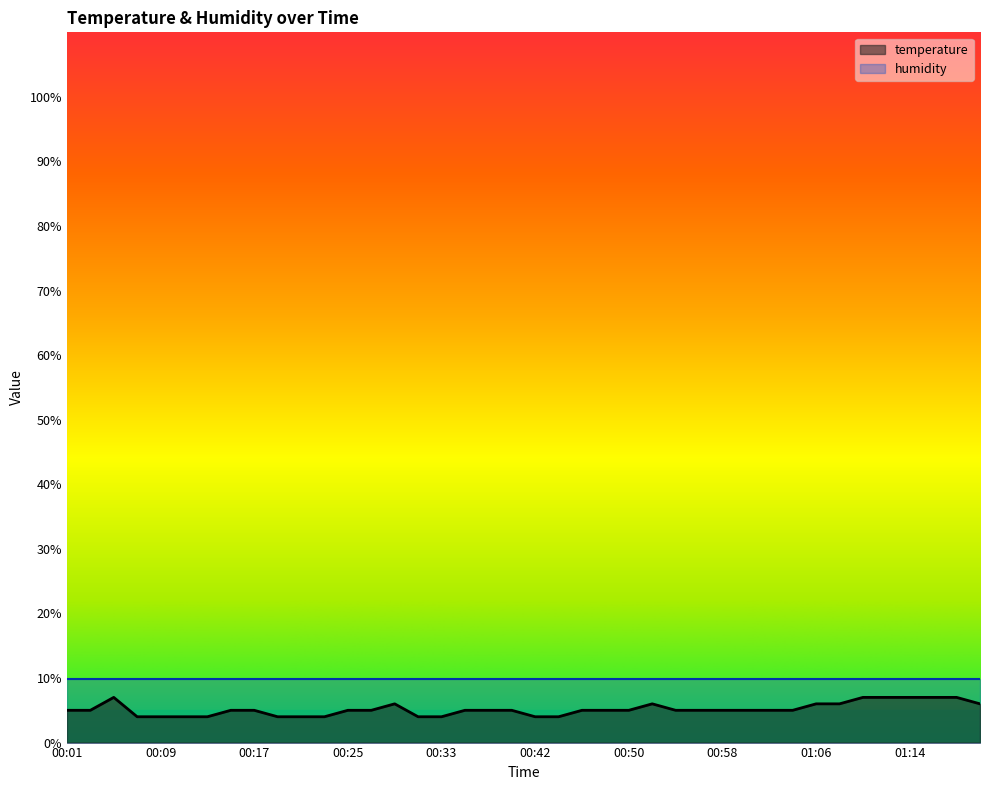

The value at 00:31 is 4.0. True or false?

True